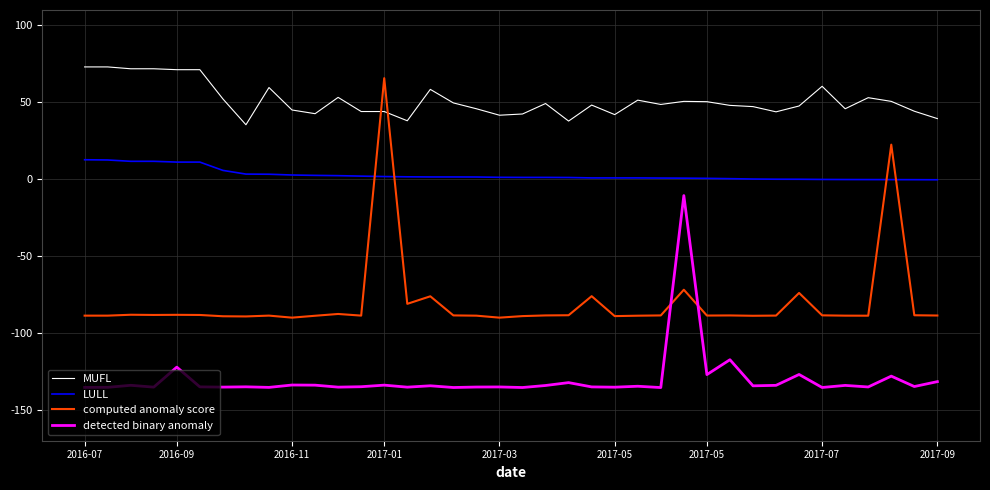

True or false: detected binary anomaly and LULL intersect in this chart.

False